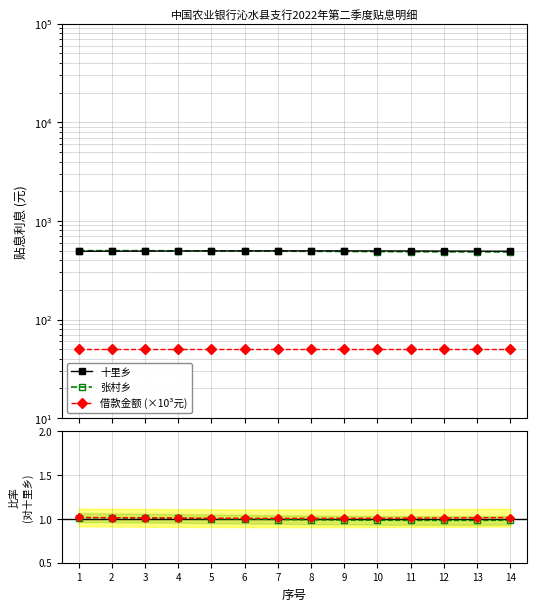

At which category does the chart reach its peak across all series?

8